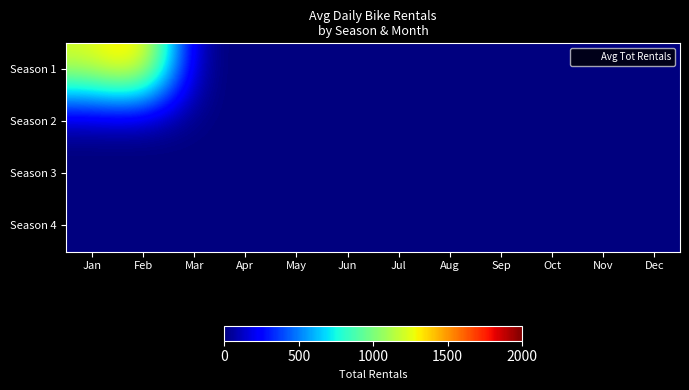

Reading left to right, what are all the values shown in this chart?

Season 1: Jan=1231.9	Feb=1513.2	Mar=0.0	Apr=0.0	May=0.0	Jun=0.0	Jul=0.0	Aug=0.0	Sep=0.0	Oct=0.0	Nov=0.0	Dec=0.0
Season 2: Jan=0.0	Feb=0.0	Mar=0.0	Apr=0.0	May=0.0	Jun=0.0	Jul=0.0	Aug=0.0	Sep=0.0	Oct=0.0	Nov=0.0	Dec=0.0
Season 3: Jan=0.0	Feb=0.0	Mar=0.0	Apr=0.0	May=0.0	Jun=0.0	Jul=0.0	Aug=0.0	Sep=0.0	Oct=0.0	Nov=0.0	Dec=0.0
Season 4: Jan=0.0	Feb=0.0	Mar=0.0	Apr=0.0	May=0.0	Jun=0.0	Jul=0.0	Aug=0.0	Sep=0.0	Oct=0.0	Nov=0.0	Dec=0.0